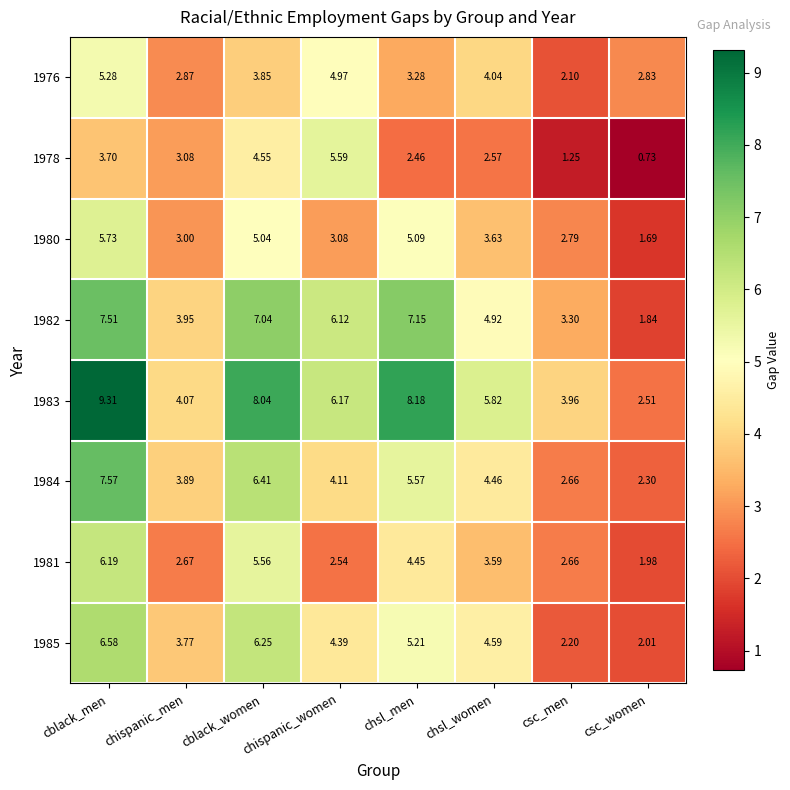

Rank the categories by 1981 value from highest to lowest.

cblack_men, cblack_women, chsl_men, chsl_women, chispanic_men, csc_men, chispanic_women, csc_women